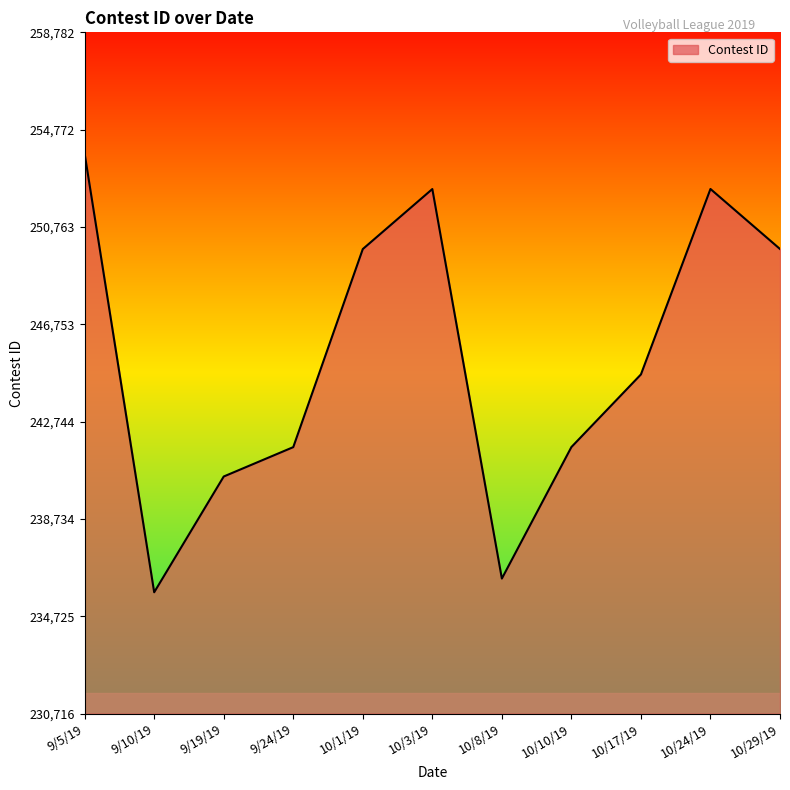

At which label is the value closest to 244749?

10/17/19